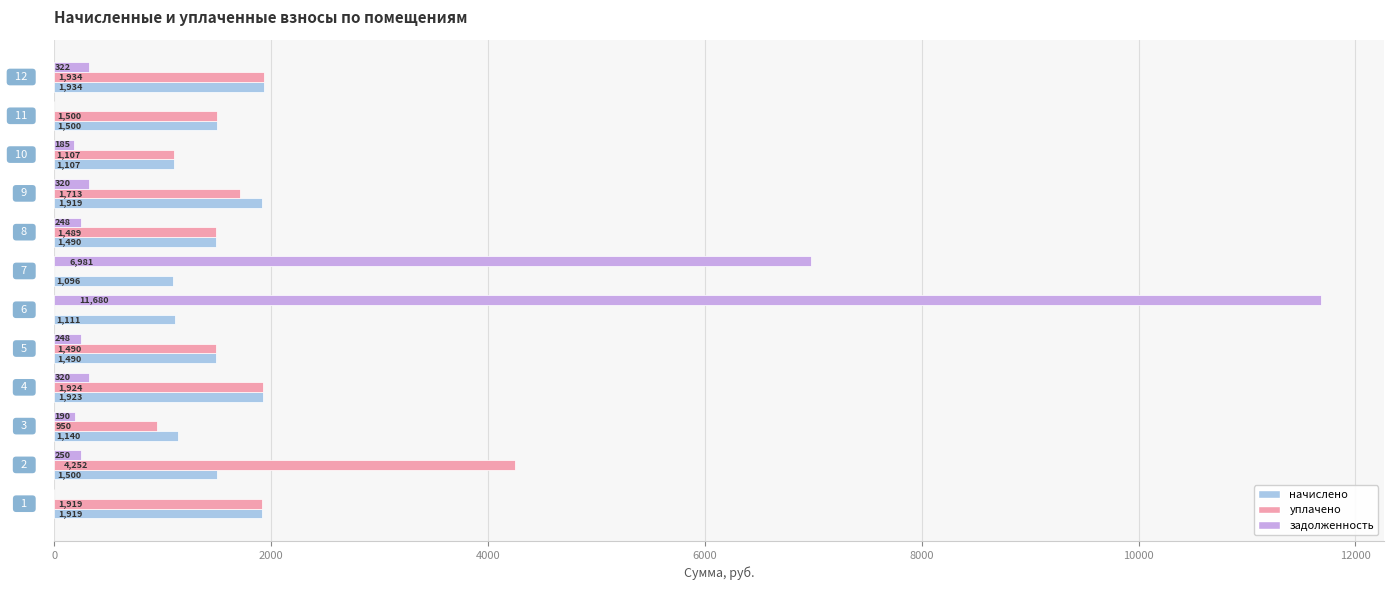

What is the maximum value shown in the chart?

11679.6